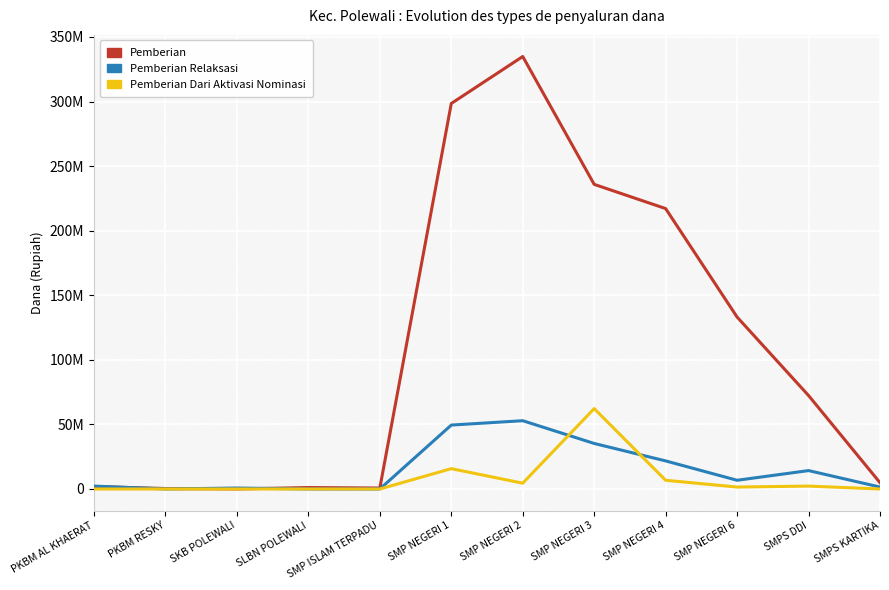

What are all the series names shown in the legend?

Pemberian, Pemberian Relaksasi, Pemberian Dari Aktivasi Nominasi